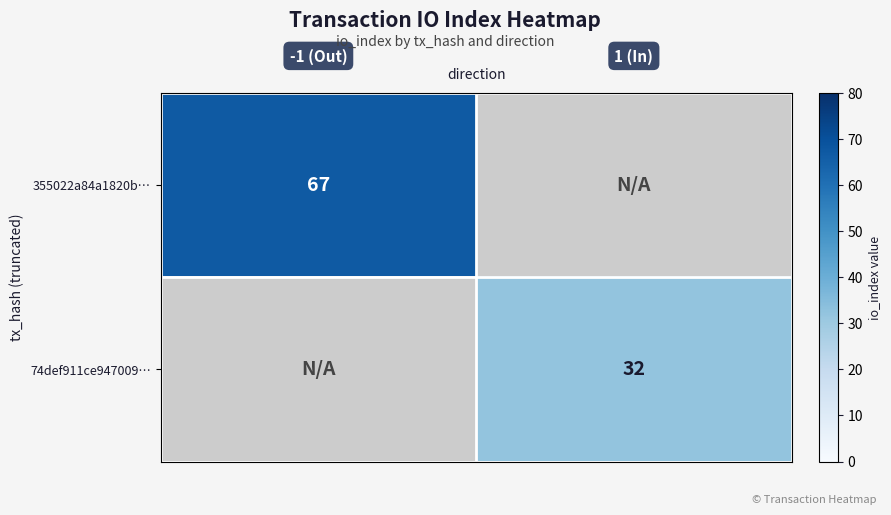

At how many categories does at least one series exceed 59?

1